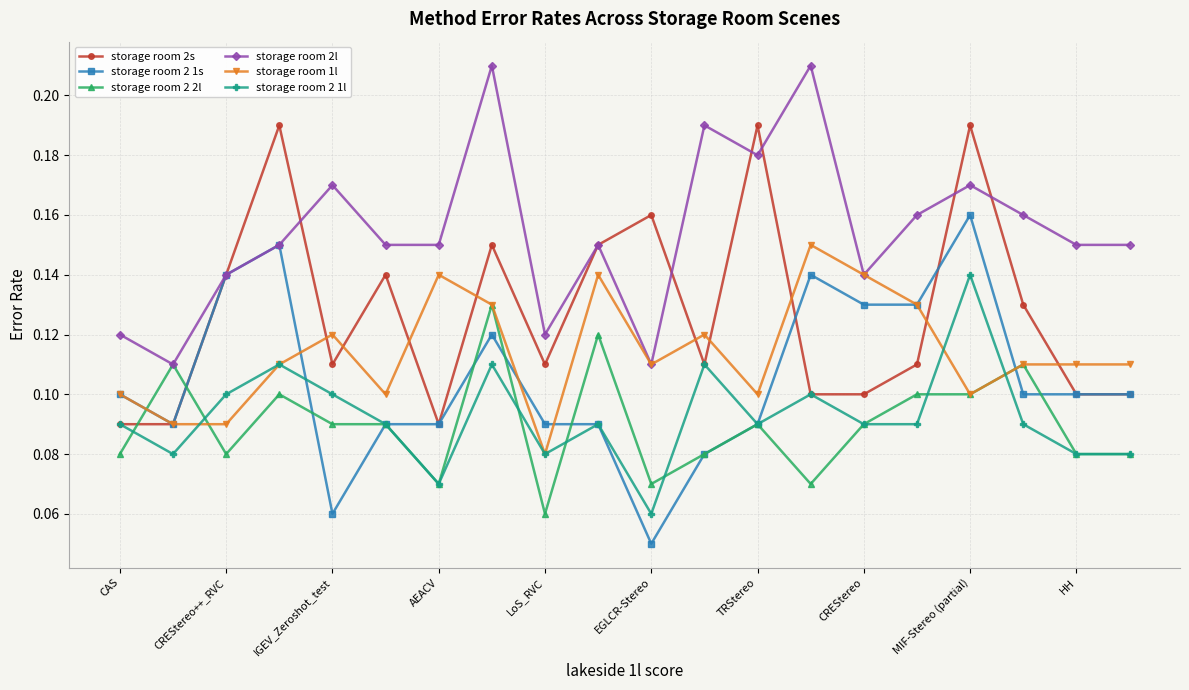

List the series in order of their peak value, lowest first.

storage room 2 2l, storage room 2 1l, storage room 1l, storage room 2 1s, storage room 2s, storage room 2l